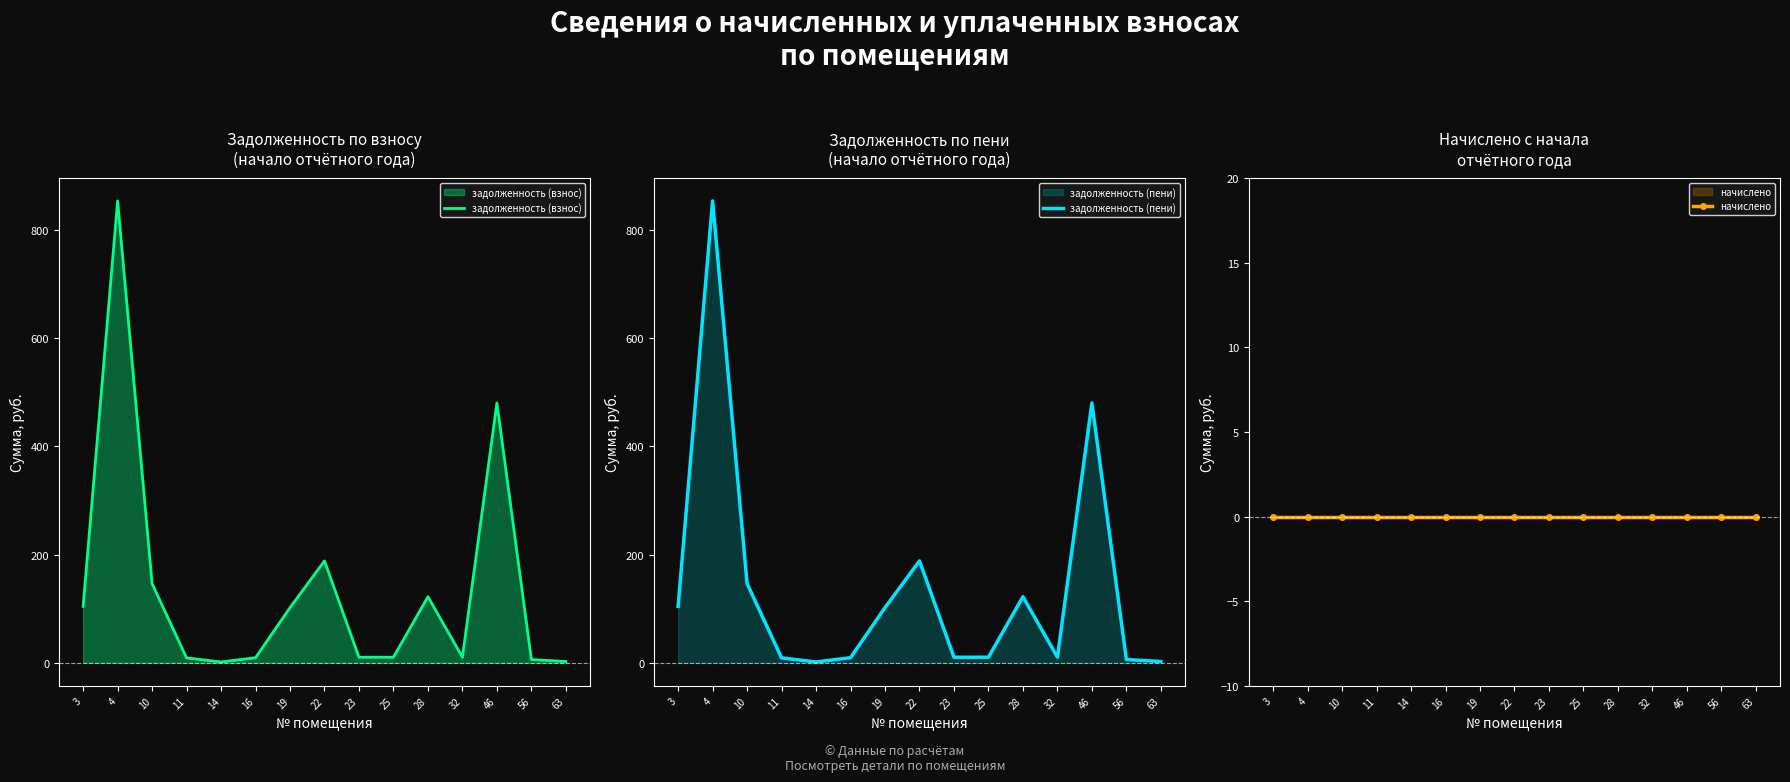

How many lines are shown in the chart?

3